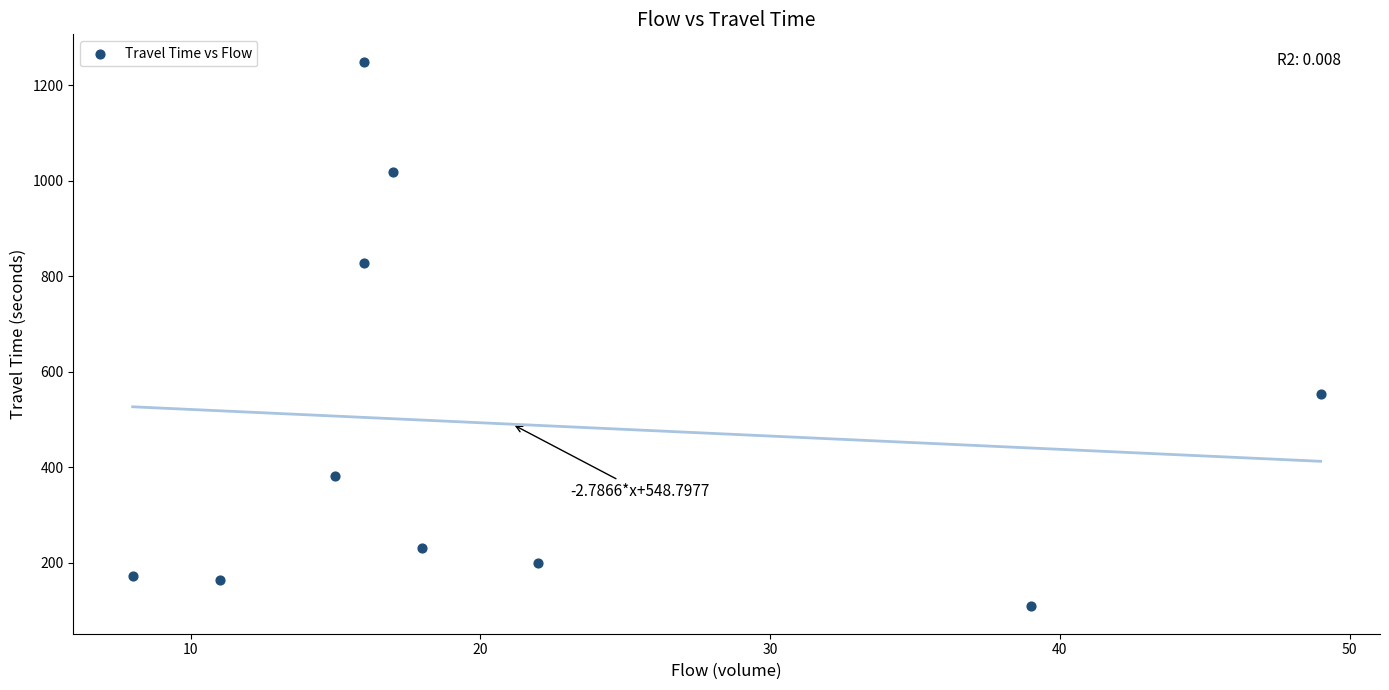

What is the average X value?

21